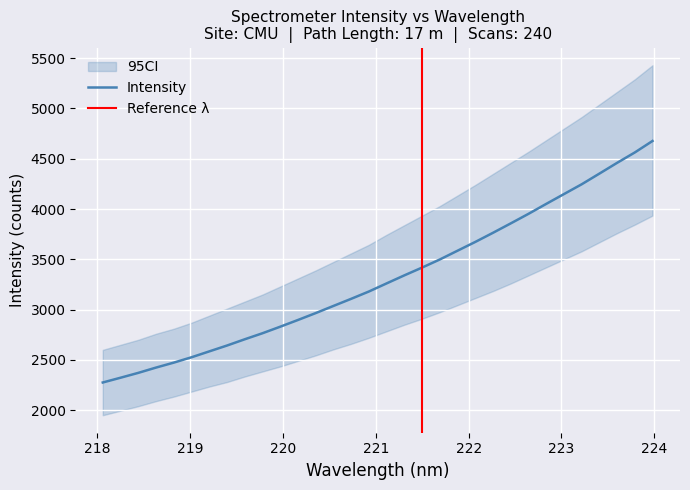

The chart shows a value of 4352.3 at 223.408. True or false?

True